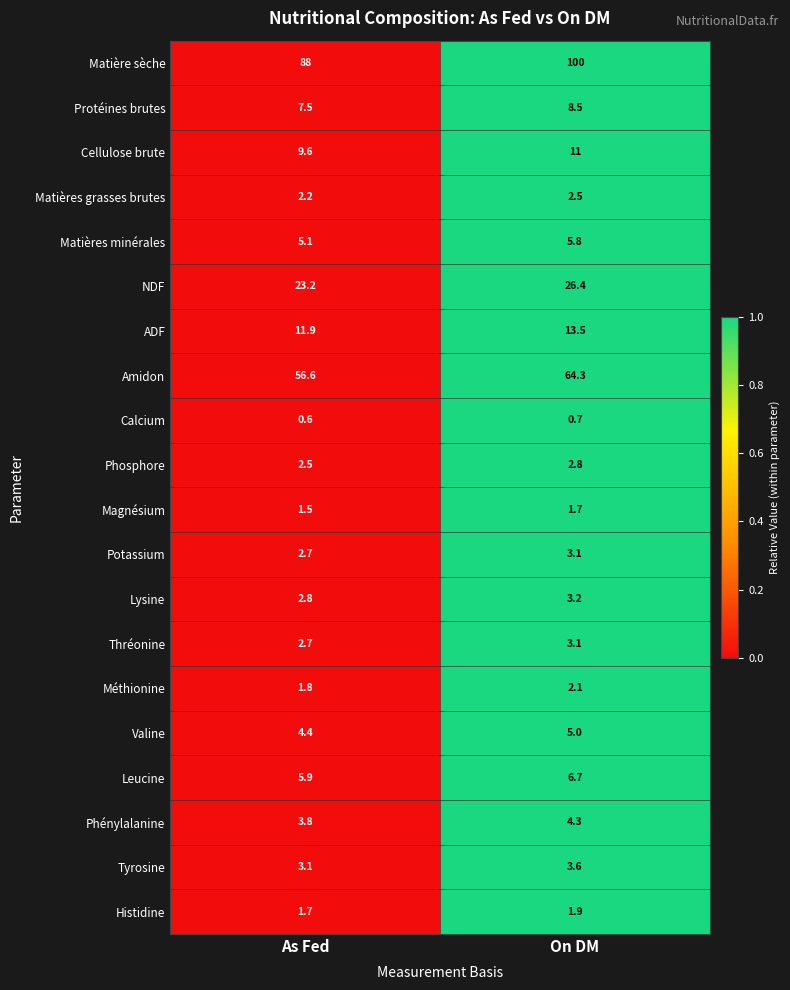

Where does the Phénylalanine series first go above 4?

On DM